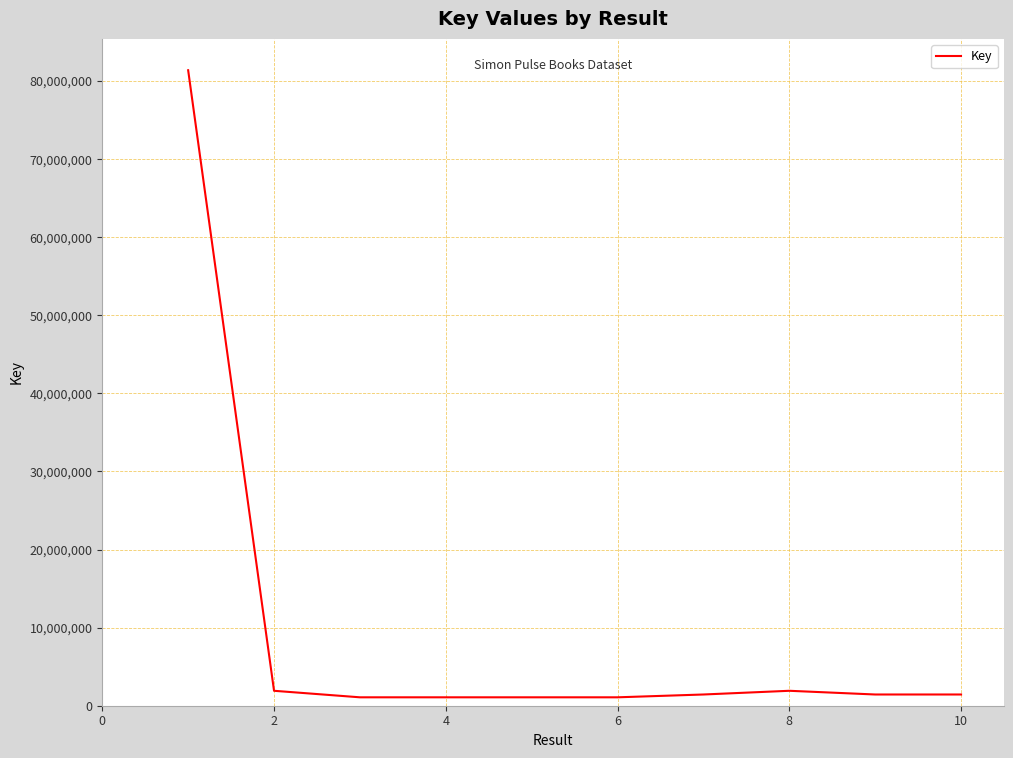

How many distinct data groups are displayed?

1